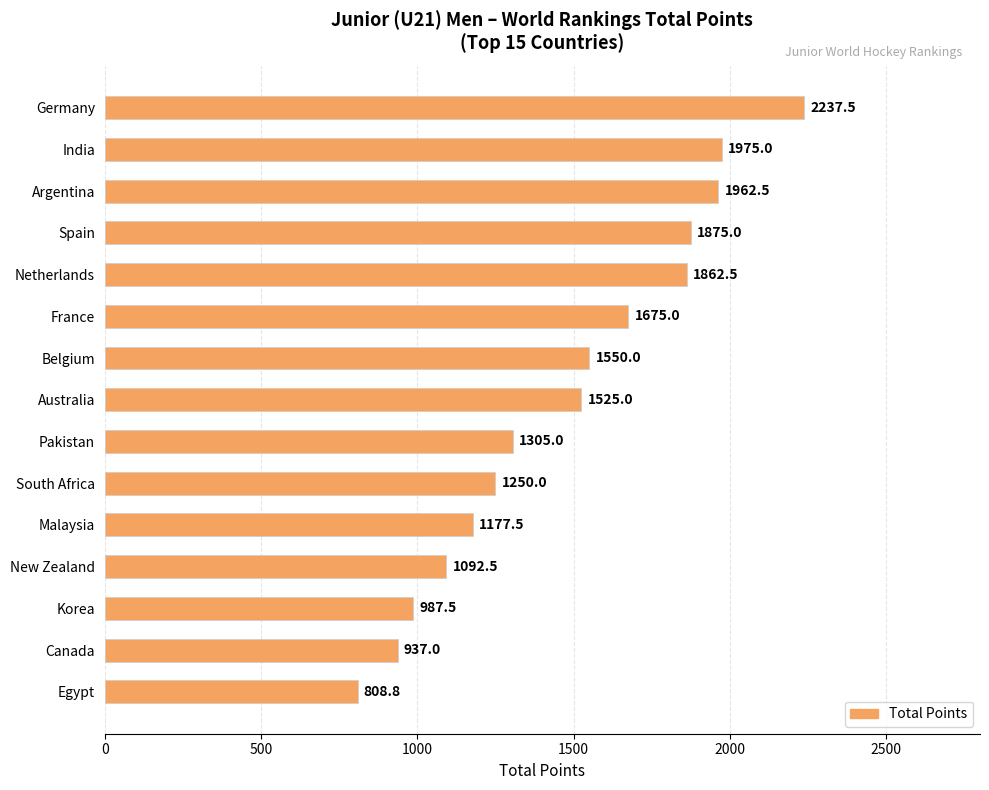

What is the average value?

1481.4